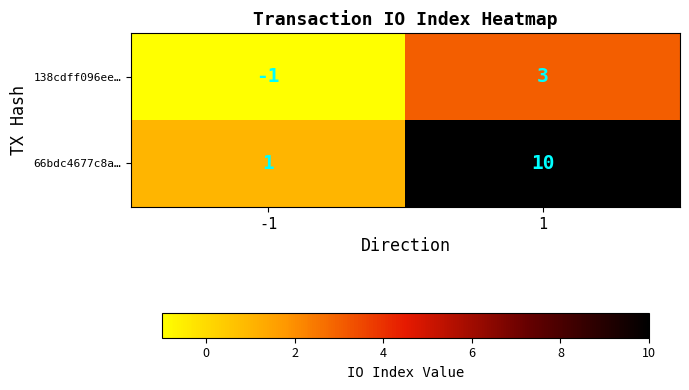

List the labels in order of 138cdff096ee… value, largest first.

1, -1